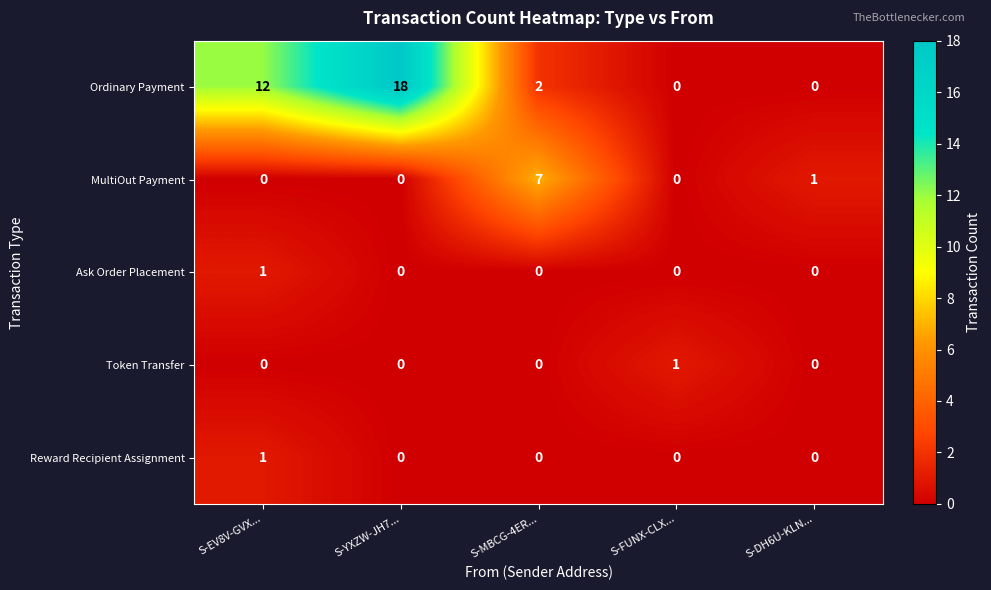

What is the greatest value displayed?

18